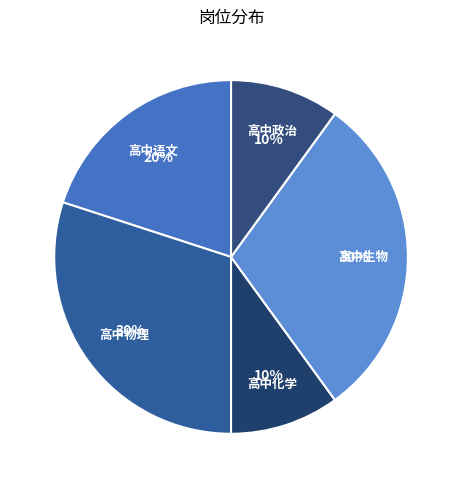

Is there any slice that represents more than half of the pie?

No